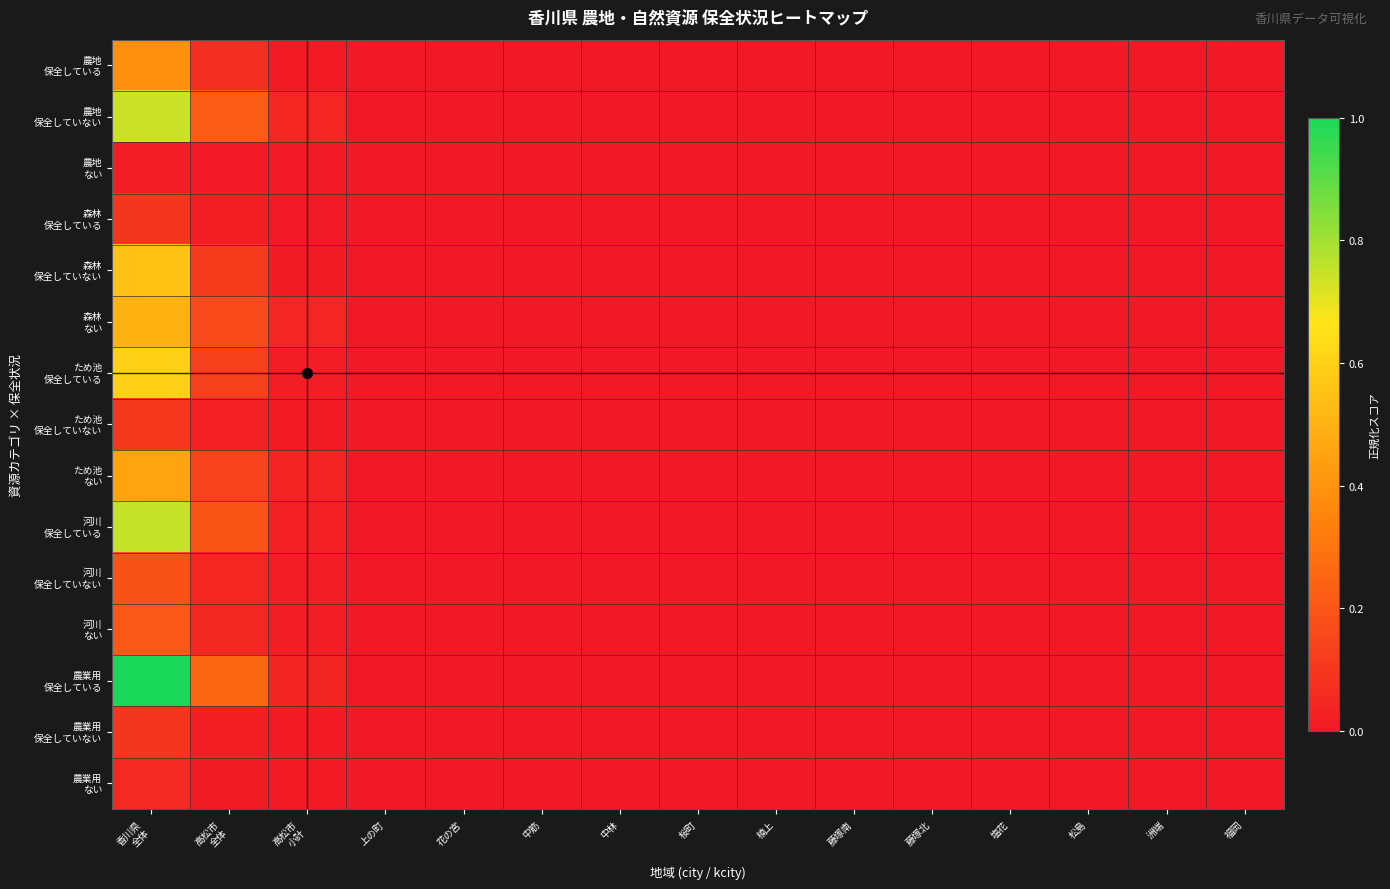

At 桜町, list the series in order from largest to smallest.

農地 保全していない, 森林 ない, ため池 ない, 河川 保全している, 農業用 保全している, 農地 保全している, 農地 ない, 森林 保全している, 森林 保全していない, ため池 保全している, ため池 保全していない, 河川 保全していない, 河川 ない, 農業用 保全していない, 農業用 ない